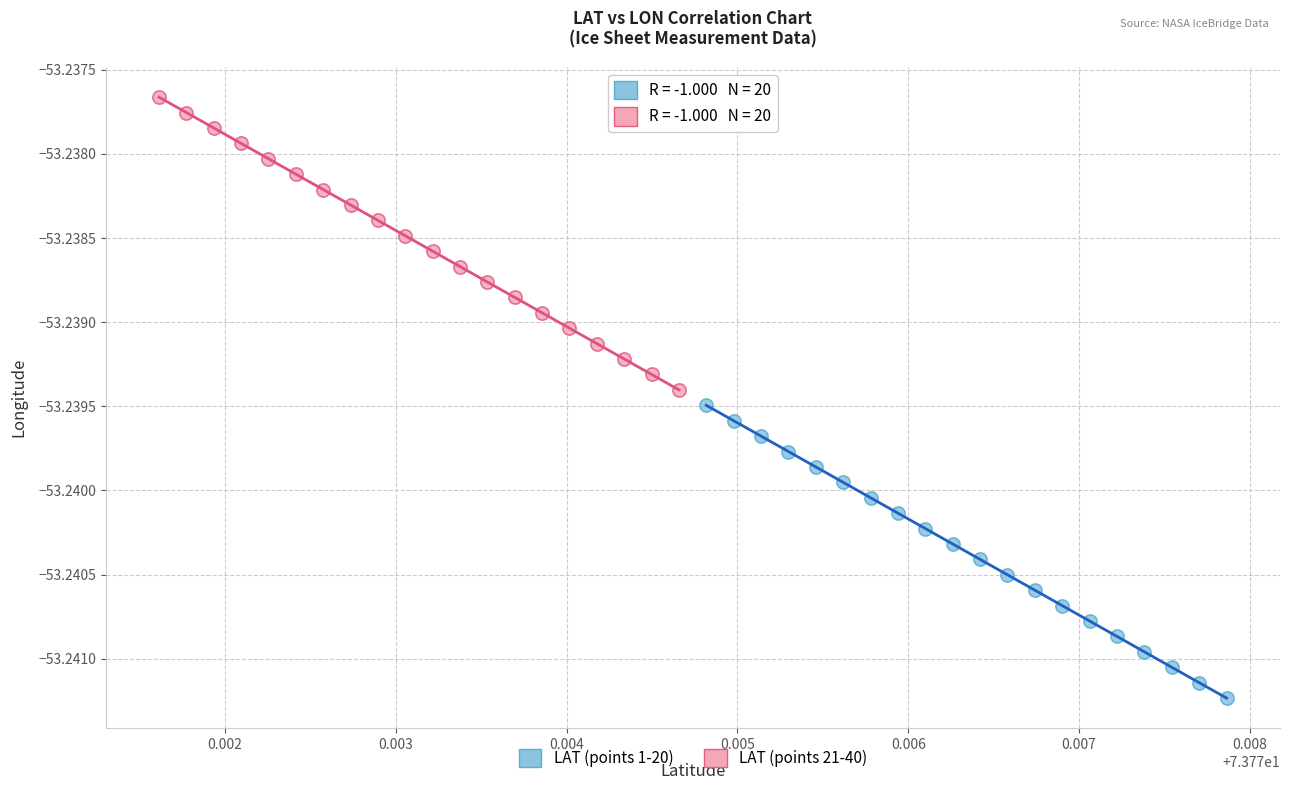

Which series contains the lowest Y value?

LAT (points 1-20)